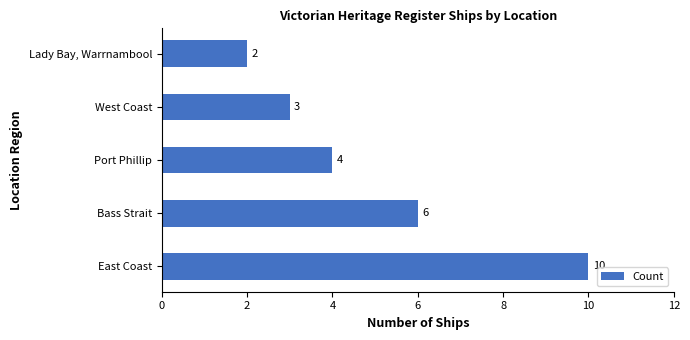

The value at East Coast is 10. True or false?

True